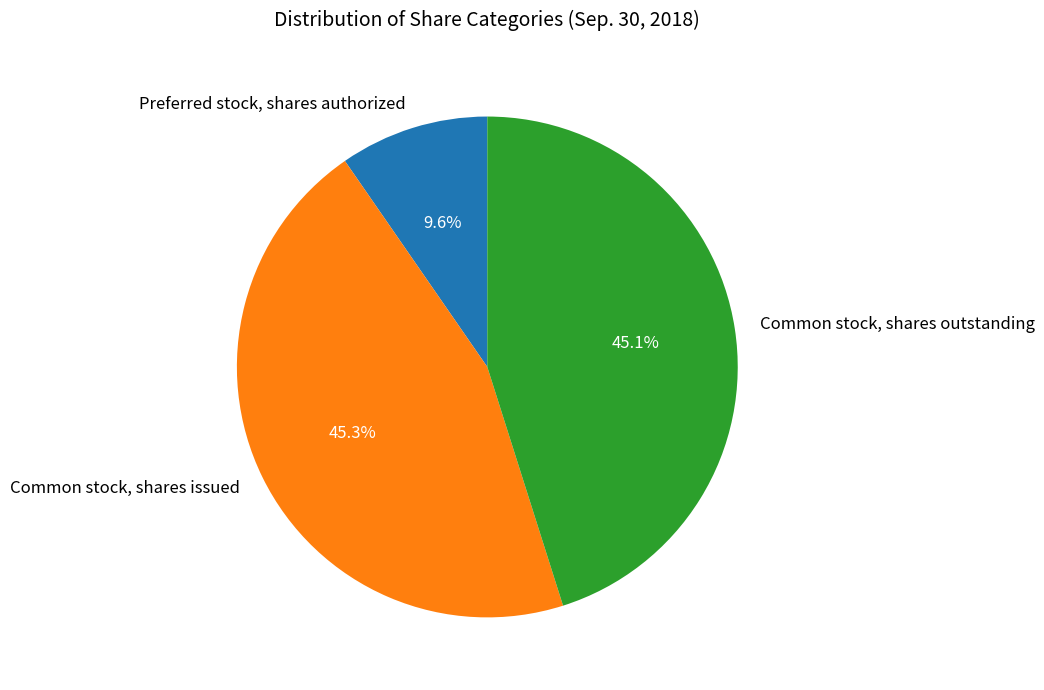

To the nearest percent, what is the average slice percentage?

33%